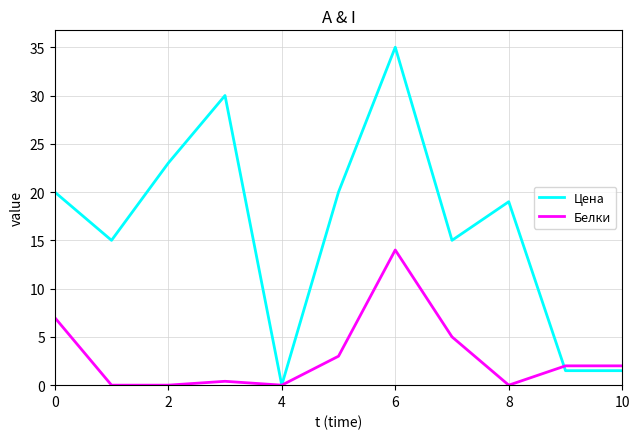

List the series in order of their overall mean, lowest first.

Белки, Цена